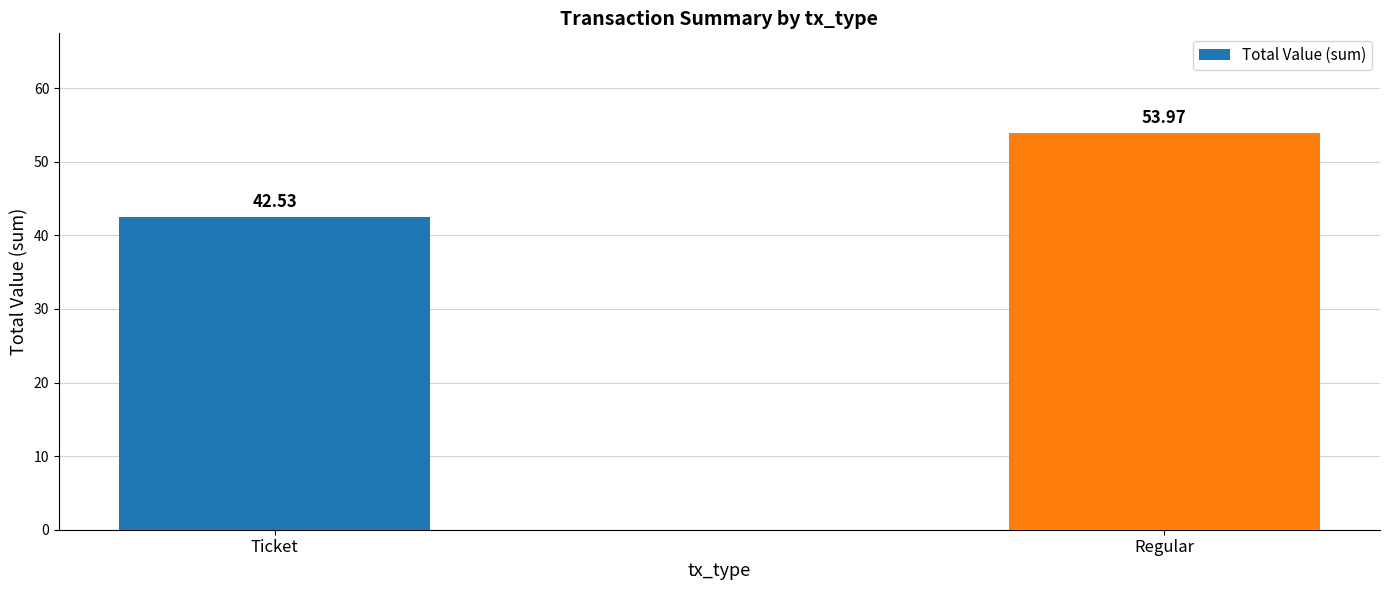

What is the average value?

48.2